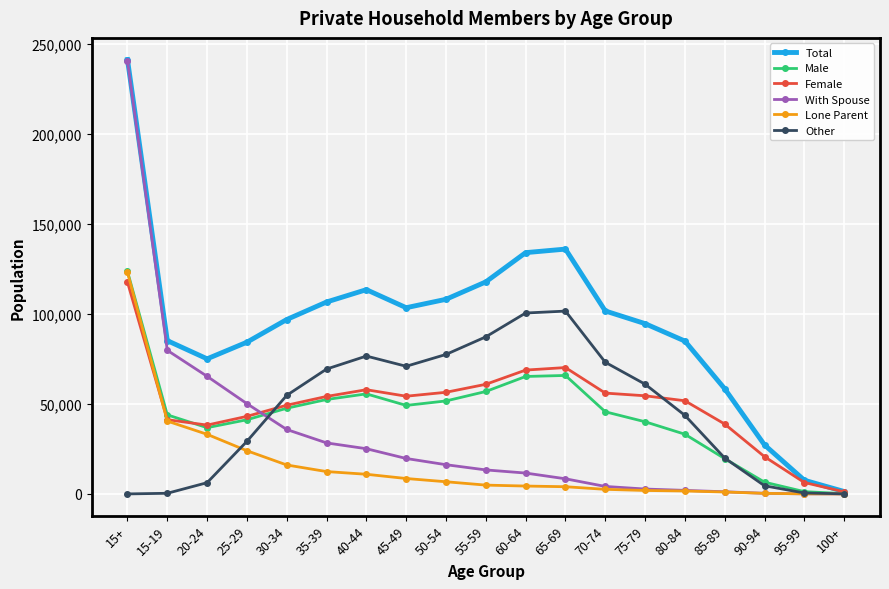

Which series has the largest total across all categories?

Total